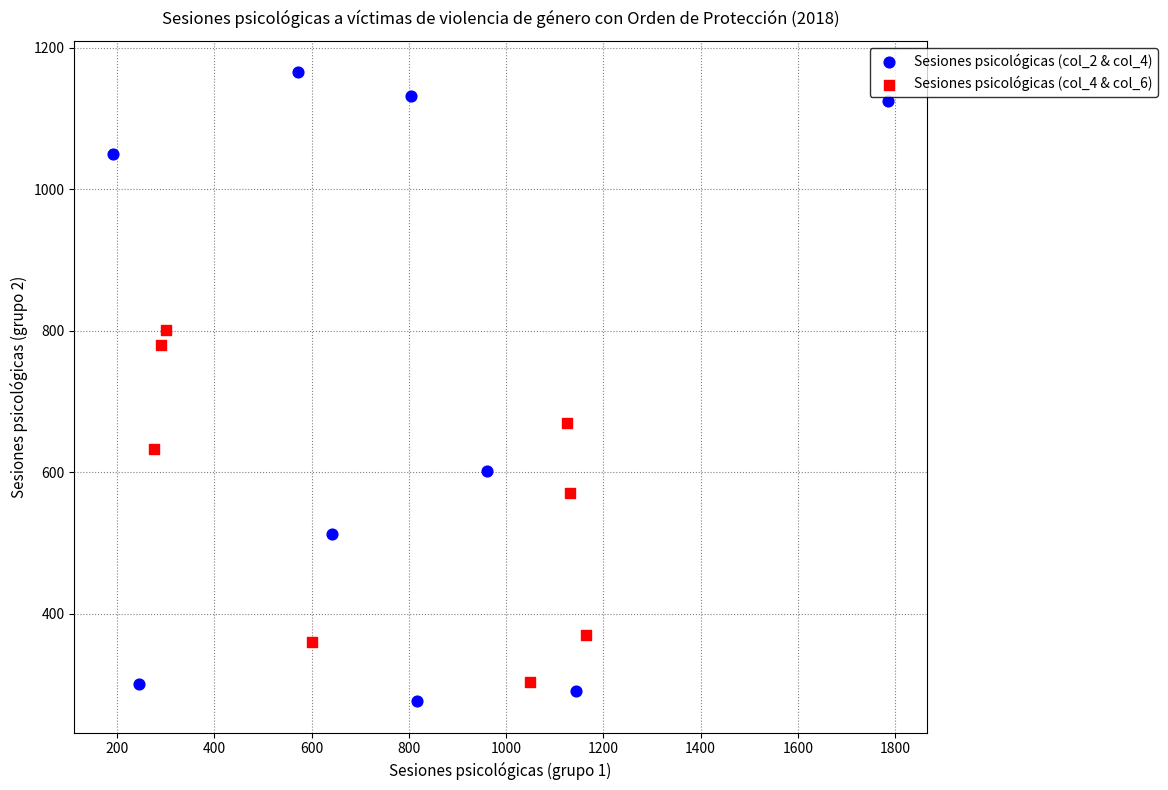

Which series contains the highest Y value?

Sesiones psicológicas (col_2 & col_4)